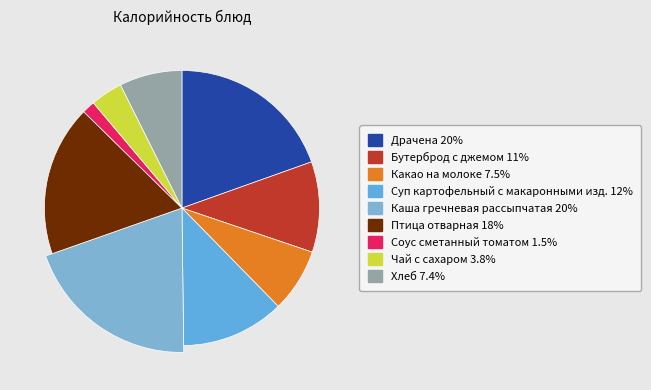

Is there a majority slice in this chart?

No